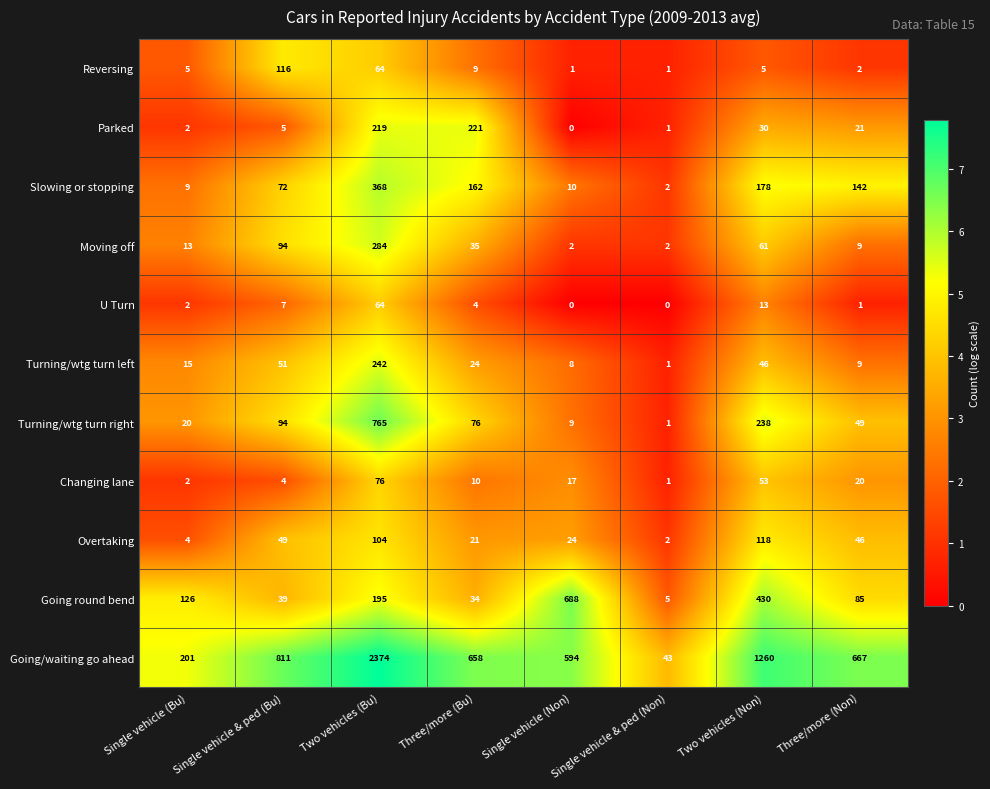

What is the maximum value shown in the chart?

2374